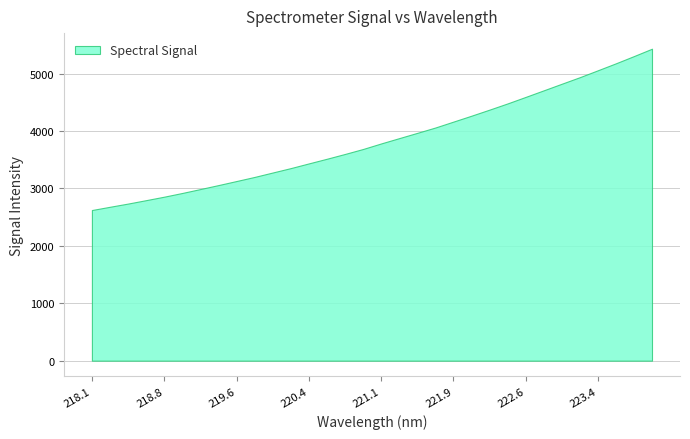

Rank the categories by value from highest to lowest.

223.9802, 223.7895, 223.5987, 223.408, 223.2172, 223.0264, 222.8355, 222.6447, 222.4538, 222.263, 222.0721, 221.8812, 221.6902, 221.4993, 221.3083, 221.1174, 220.9264, 220.7354, 220.5444, 220.3533, 220.1623, 219.9712, 219.7801, 219.589, 219.3979, 219.2067, 219.0156, 218.8244, 218.6332, 218.442, 218.2508, 218.0596